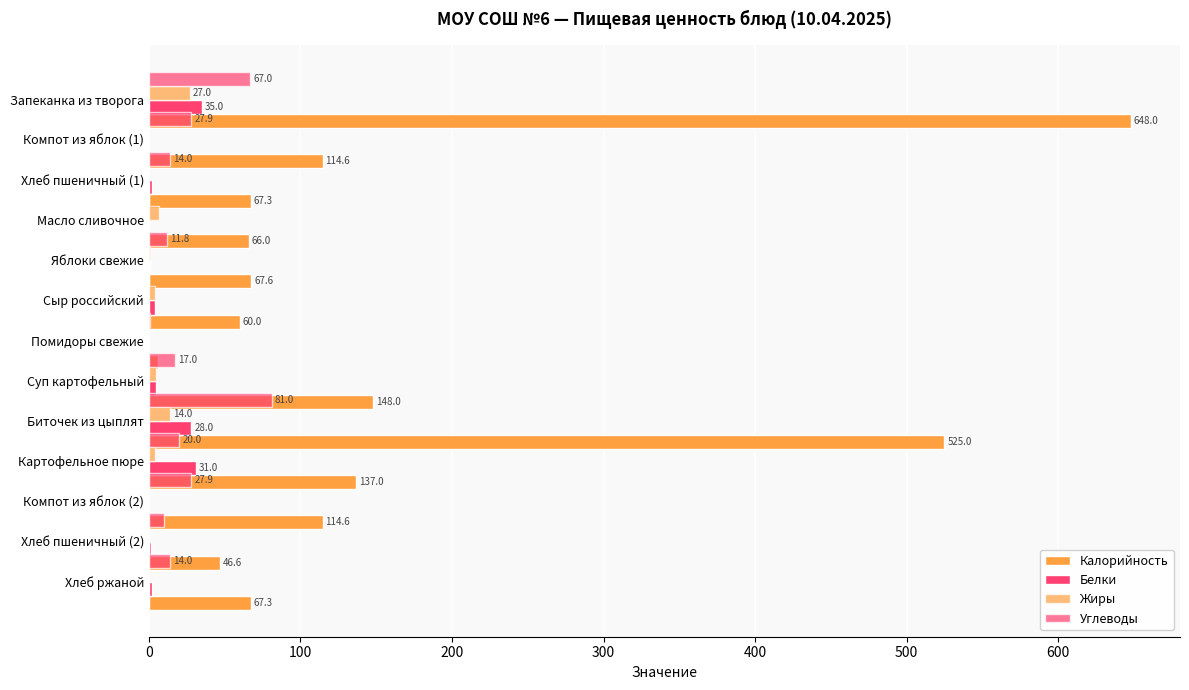

Count the number of categories in the chart.

13